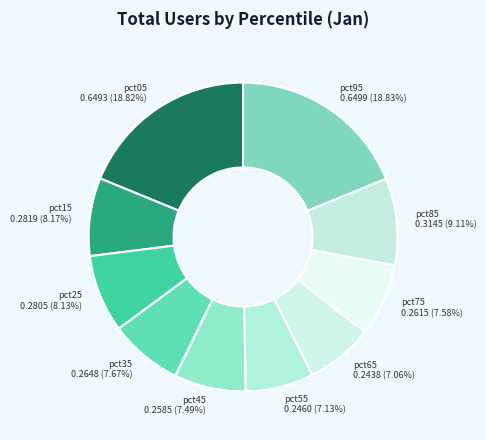

How many segments does this pie chart have?

10